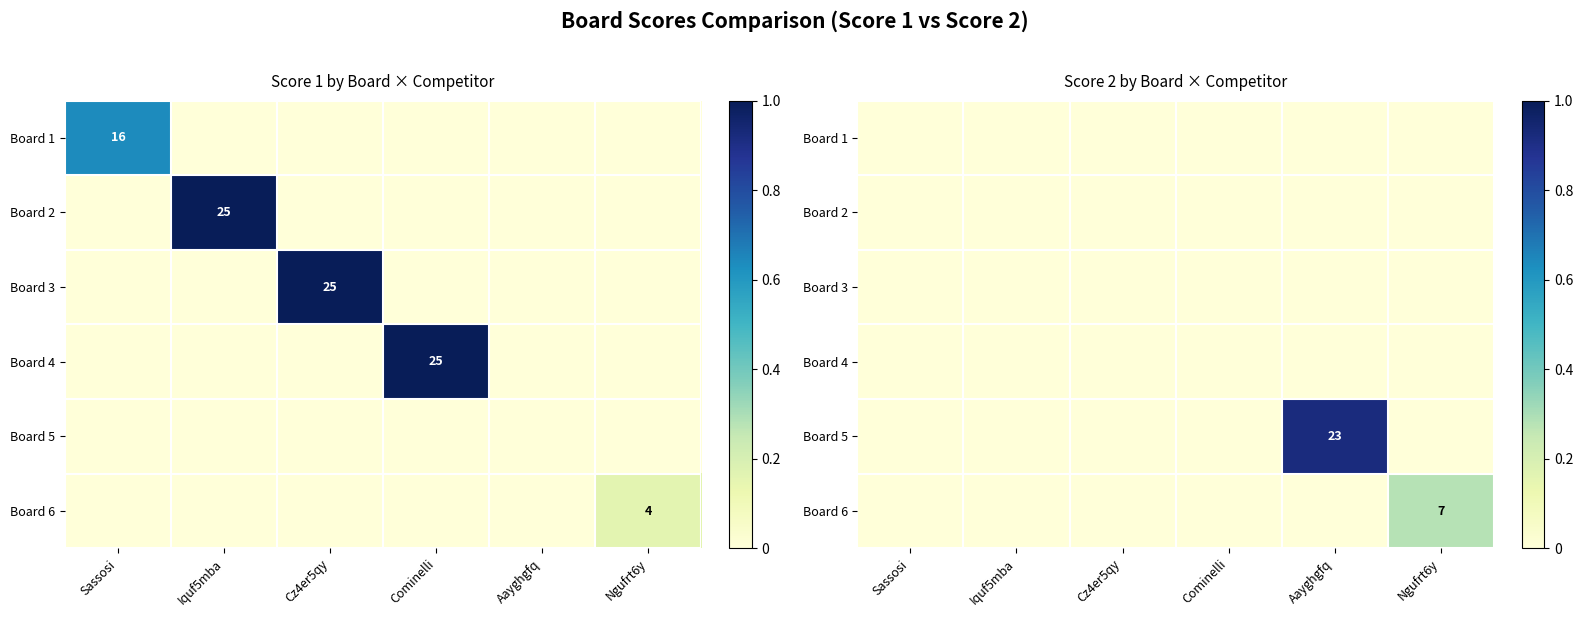

At Aayghgfq, list the series in order from largest to smallest.

Board 5, Board 1, Board 2, Board 3, Board 4, Board 6